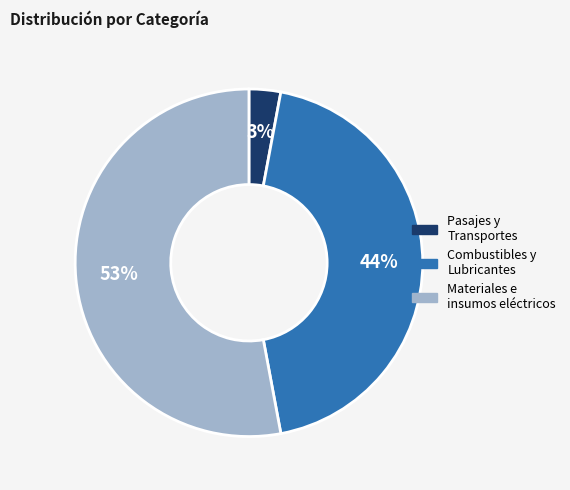

Is there a majority slice in this chart?

Yes